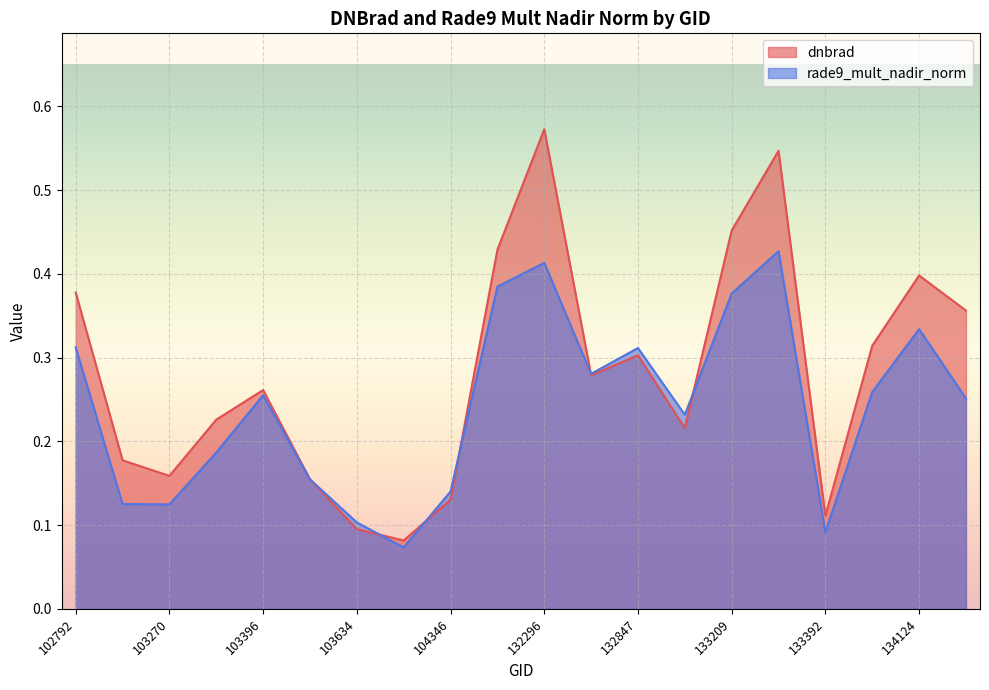

What is the value of the dnbrad point at the 1st from the left?

0.4